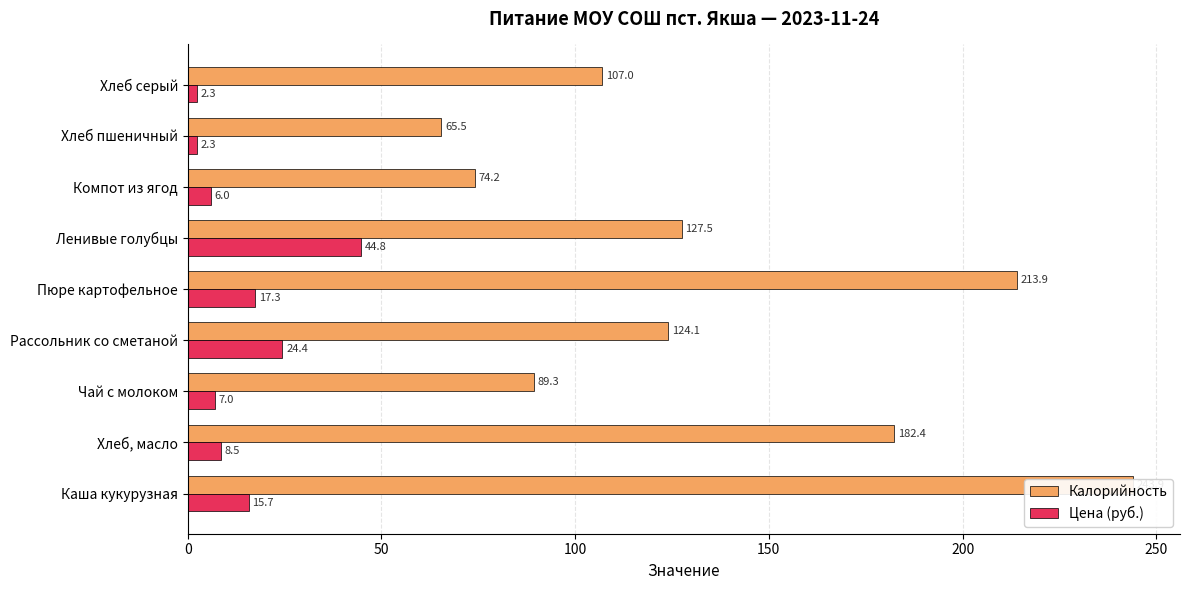

What is the greatest value displayed?

243.9